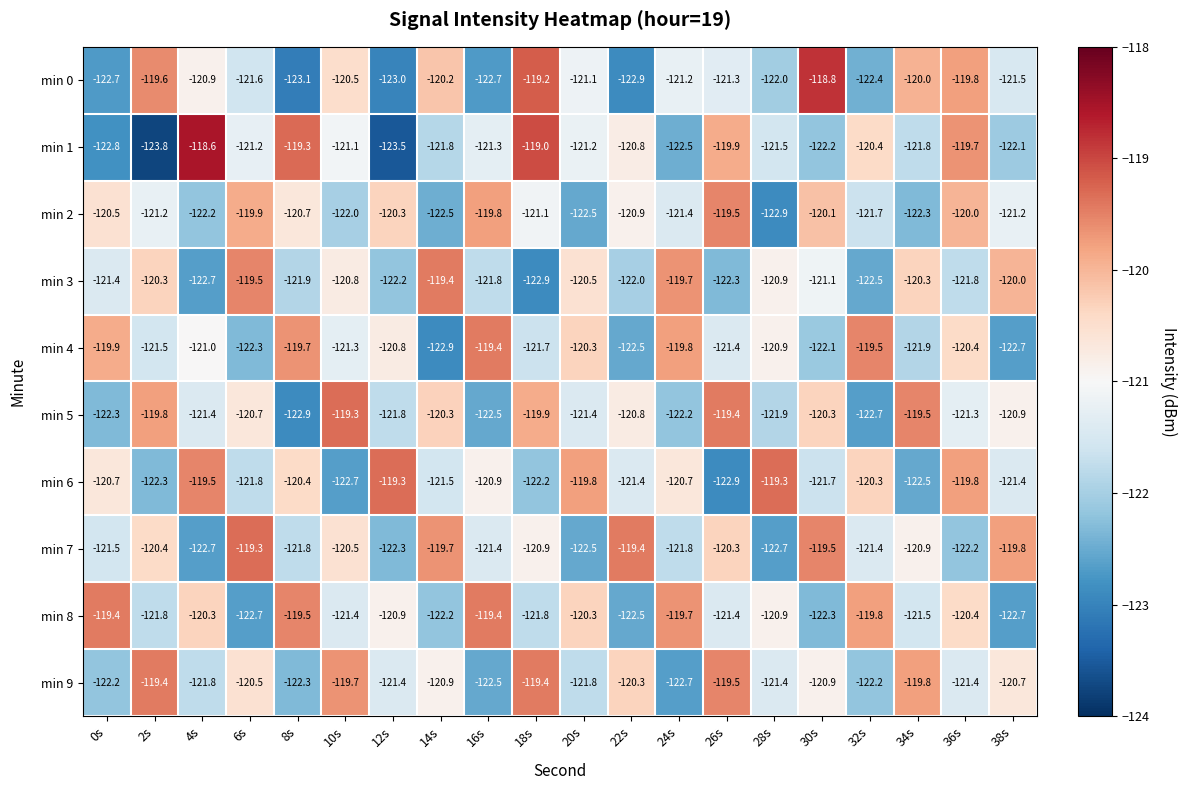

What is the difference between the highest and lowest values at 2s?

4.4